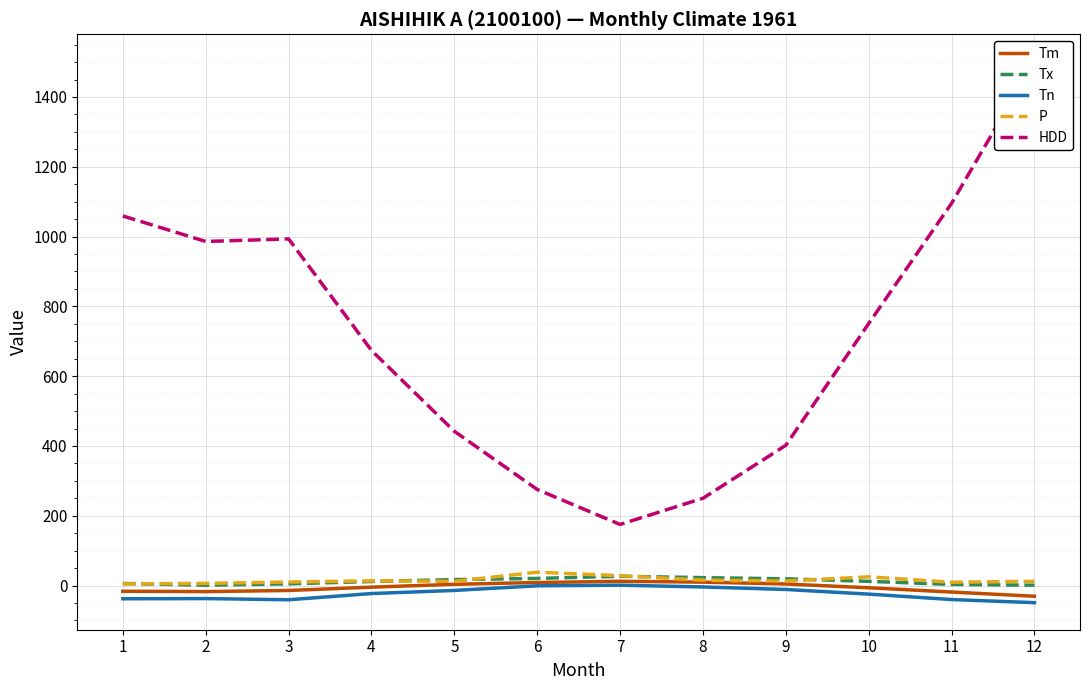

The P series shows 1.5 at 1. True or false?

False